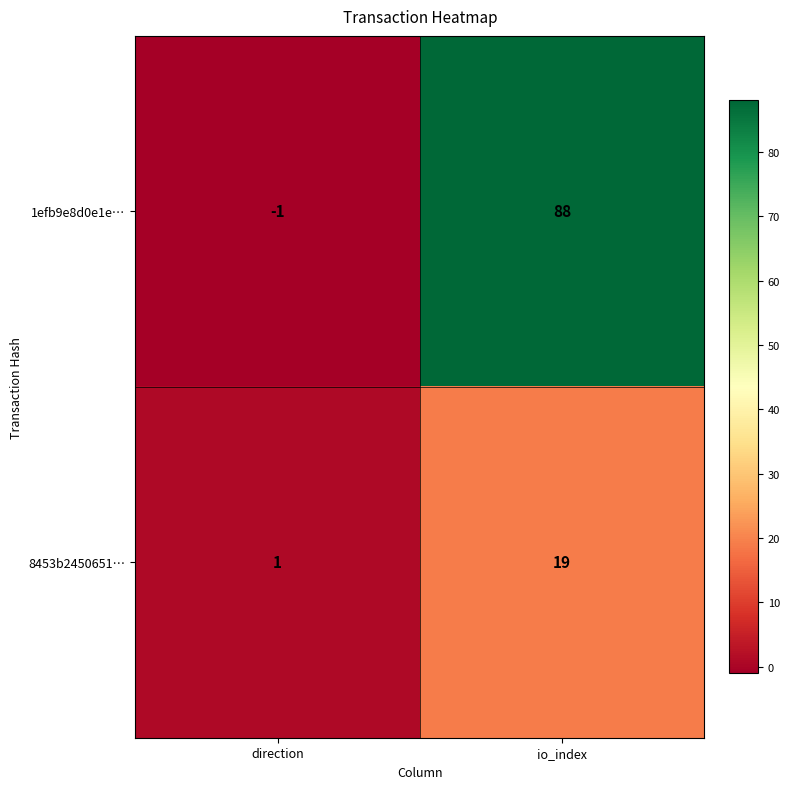

At direction, list the series in order from smallest to largest.

1efb9e8d0e1e…, 8453b2450651…